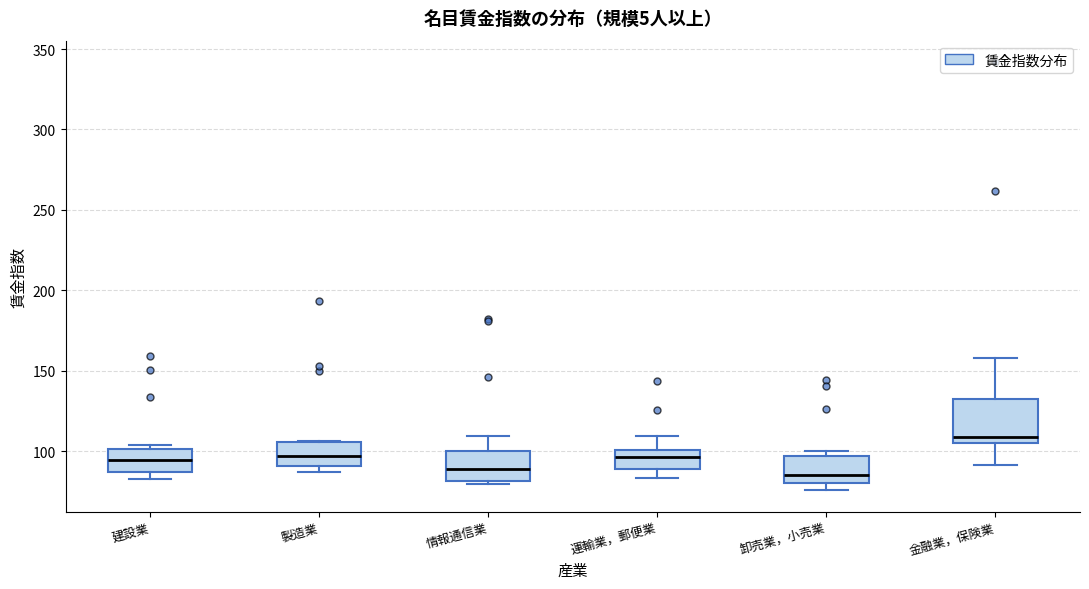

Reading left to right, read every box against the y-axis: the position of its median line, the range the box covers, and the ends of its whiskers. The values are not printed on the chart, so give them approximately, as read against the axis.

建設業: median 95, box 85 to 100, whiskers 85 (just below the box's lower edge) to 105
製造業: median 95, box 90 to 105, whiskers 85 to 105
情報通信業: median 90, box 80 to 100, whiskers 80 (just below the box's lower edge) to 110
運輸業，郵便業: median 95, box 90 to 100, whiskers 85 to 110
卸売業，小売業: median 85, box 80 to 95, whiskers 75 to 100
金融業，保険業: median 110, box 105 to 135, whiskers 90 to 160